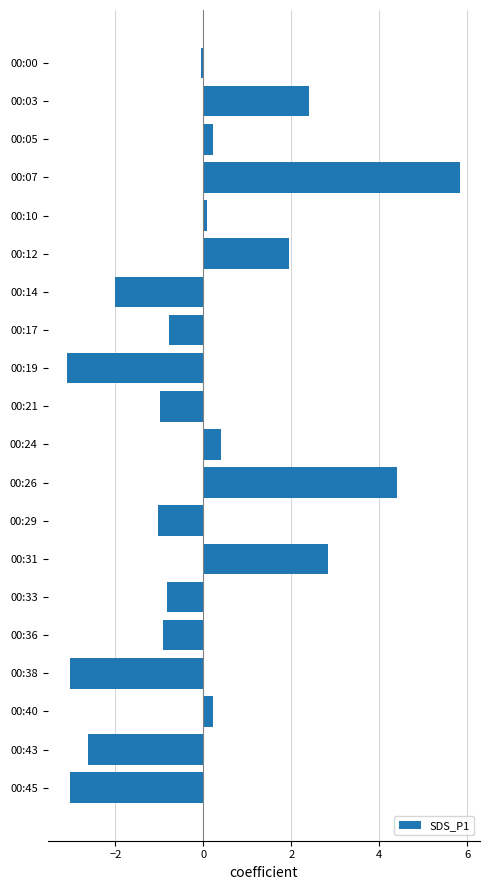

What is the value of the 2nd bar from the top?

2.4